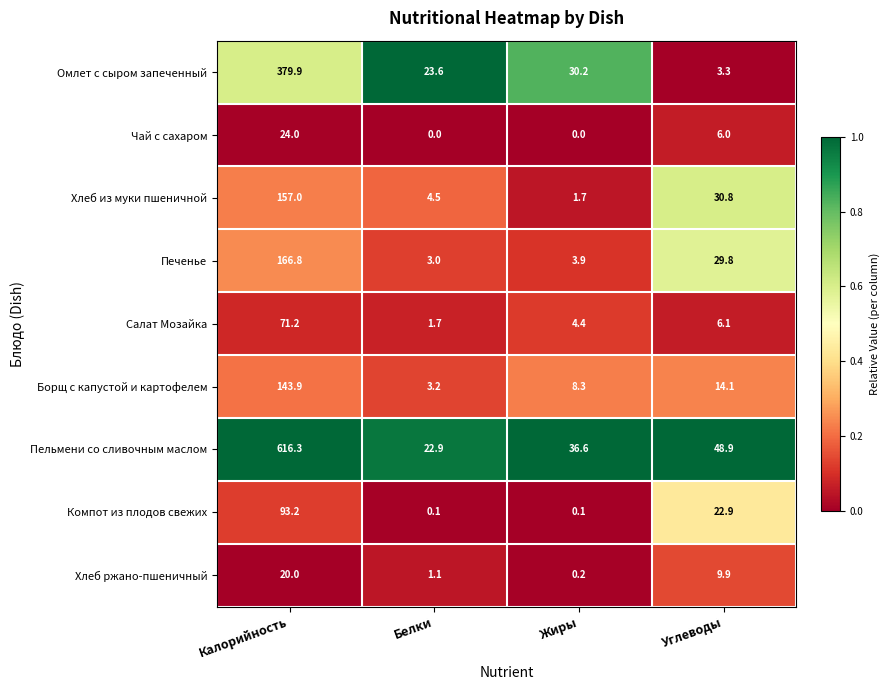

What is the sum of all Омлет с сыром запеченный values?

437.0